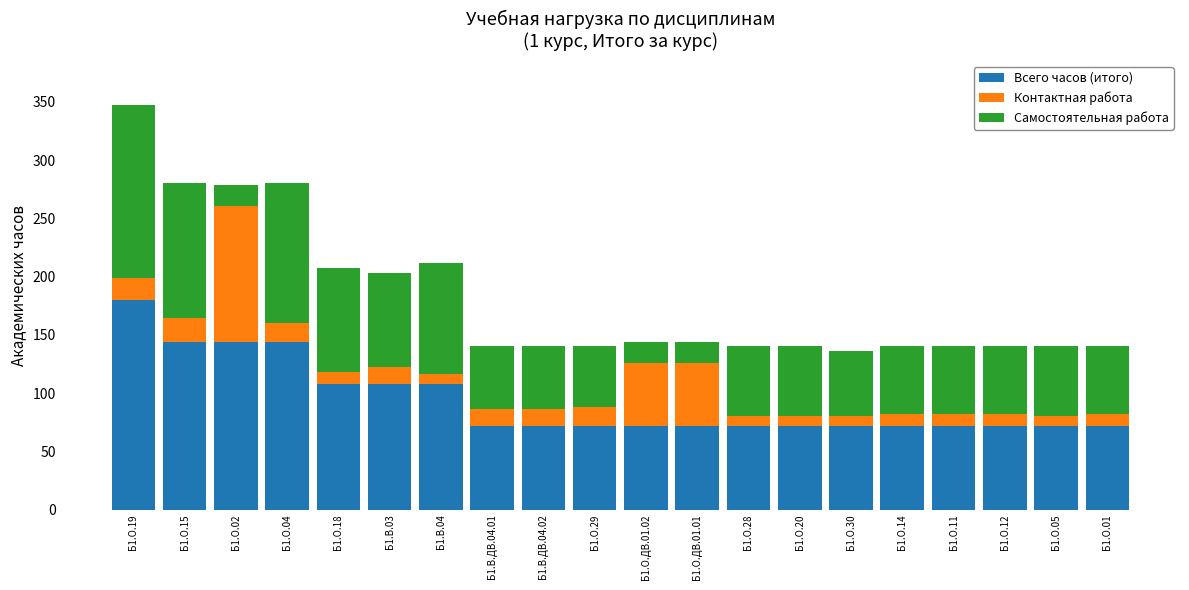

Is it true that Всего часов (итого) equals 19.6 at Б1.О.29?

False